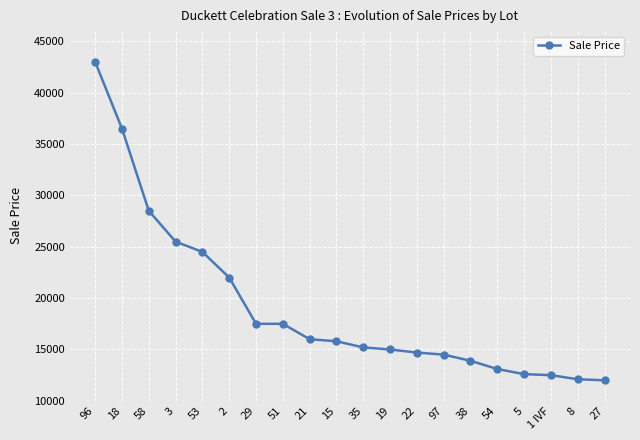

What is the change in value from 2 to 21?

-6000